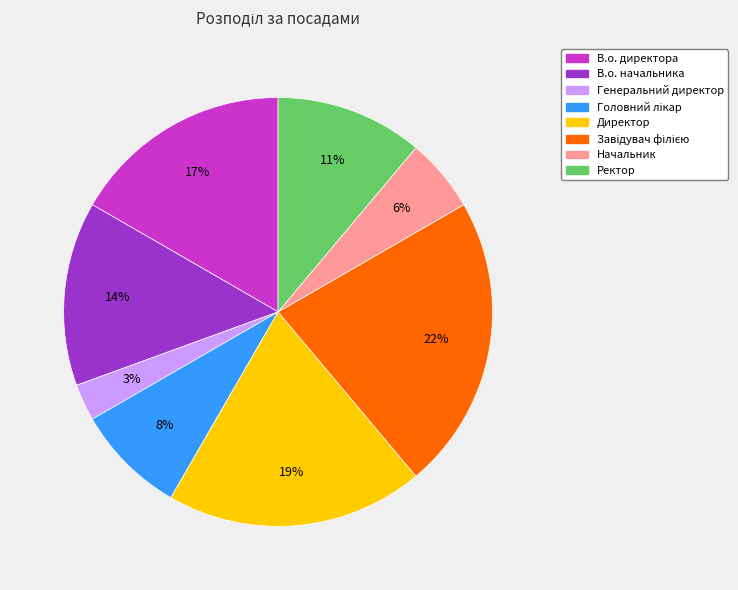

How many segments does this pie chart have?

8